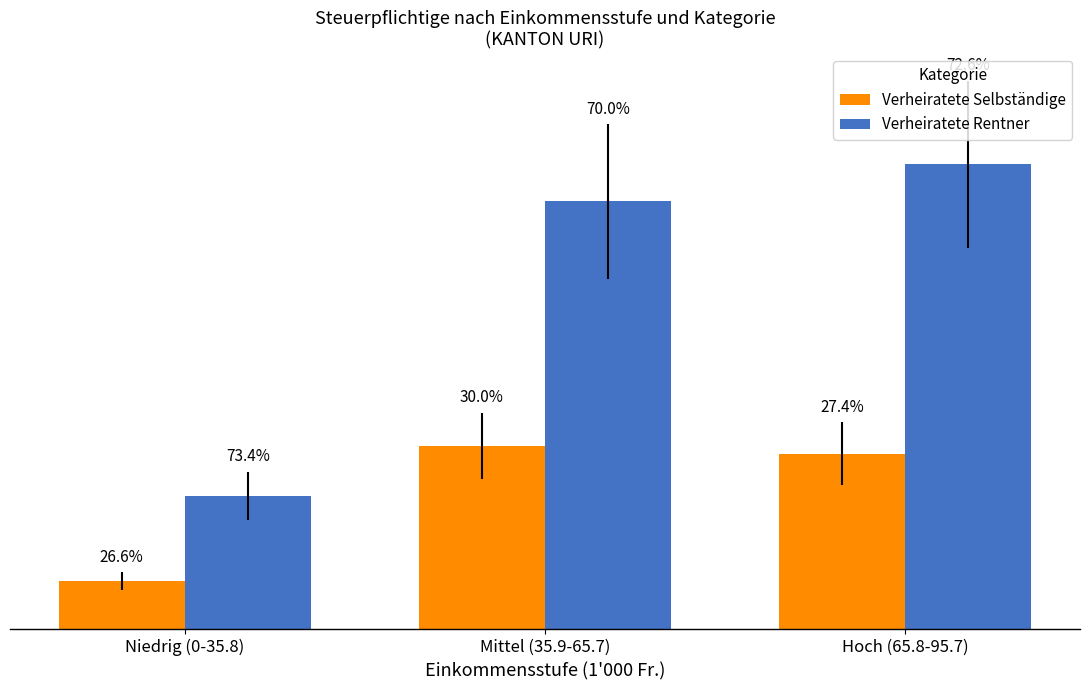

What is the label of the 3rd bar from the left?

Hoch (65.8-95.7)